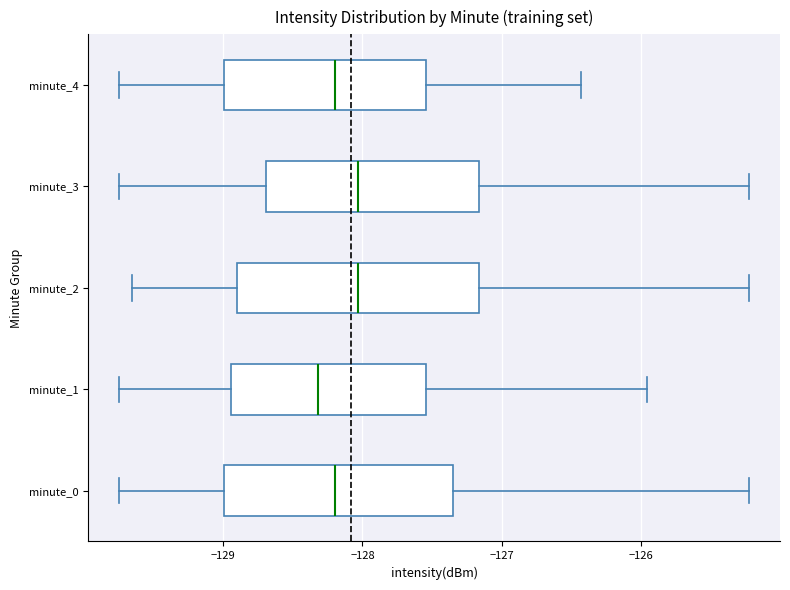

Reading bottom to top, transcribe this box plot: for each box, give where its median line is, the range the box spans, and where its two whiskers end, as read against the x-axis. The values are not printed on the chart, so give them approximately, as read against the axis.

minute_0: median -128.2, box -129.0 to -127.4, whiskers -129.7 to -125.2
minute_1: median -128.3, box -128.9 to -127.5, whiskers -129.7 to -126.0
minute_2: median -128.0, box -128.9 to -127.2, whiskers -129.7 to -125.2
minute_3: median -128.0, box -128.7 to -127.2, whiskers -129.7 to -125.2
minute_4: median -128.2, box -129.0 to -127.5, whiskers -129.7 to -126.4